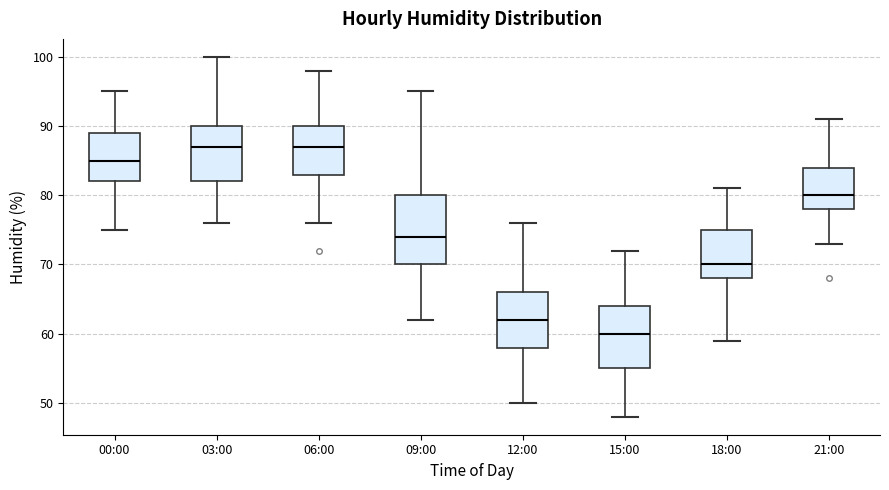

Reading left to right, transcribe this box plot: for each box, give where its median line is, the range the box spans, and where its two whiskers end, as read against the y-axis. The values are not printed on the chart, so give them approximately, as read against the axis.

00:00: median 85, box 82 to 89, whiskers 75 to 95
03:00: median 87, box 82 to 90, whiskers 76 to 100
06:00: median 87, box 83 to 90, whiskers 76 to 98
09:00: median 74, box 70 to 80, whiskers 62 to 95
12:00: median 62, box 58 to 66, whiskers 50 to 76
15:00: median 60, box 55 to 64, whiskers 48 to 72
18:00: median 70, box 68 to 75, whiskers 59 to 81
21:00: median 80, box 78 to 84, whiskers 73 to 91